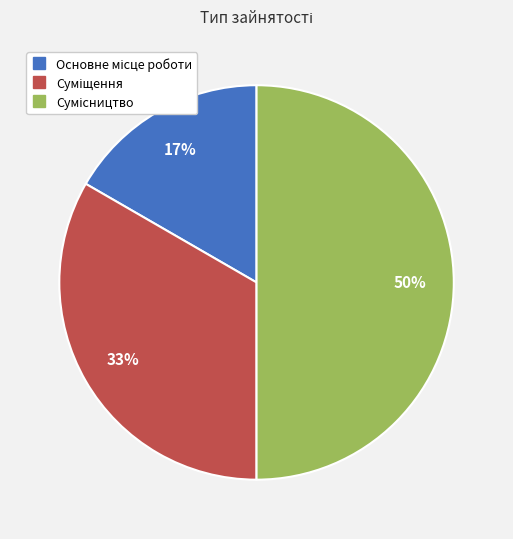

To the nearest percent, what is the average slice percentage?

33%